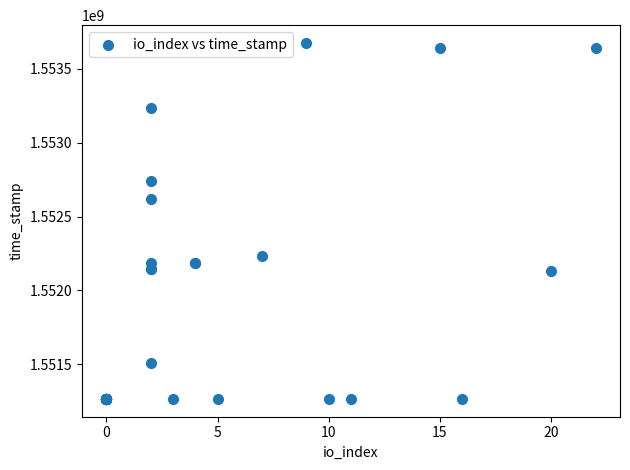

What Y value in the scatter plot is closest to 1552470216?

1552617377